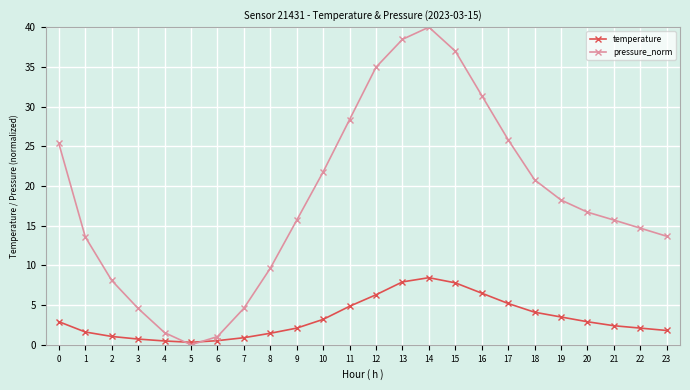

Count the number of data series in this chart.

2